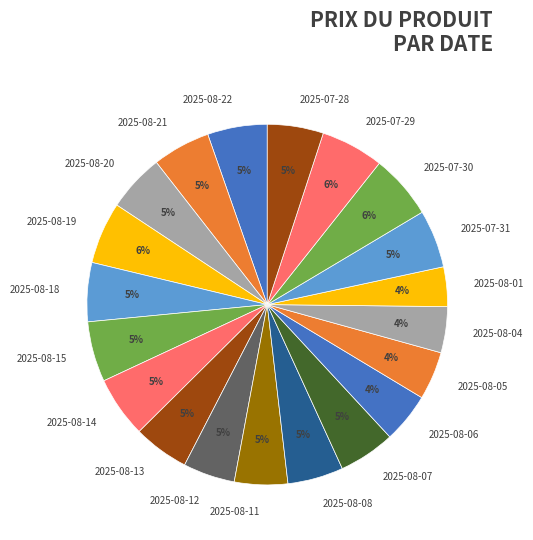

Is it true that 2025-08-04 is 14% of the pie?

False